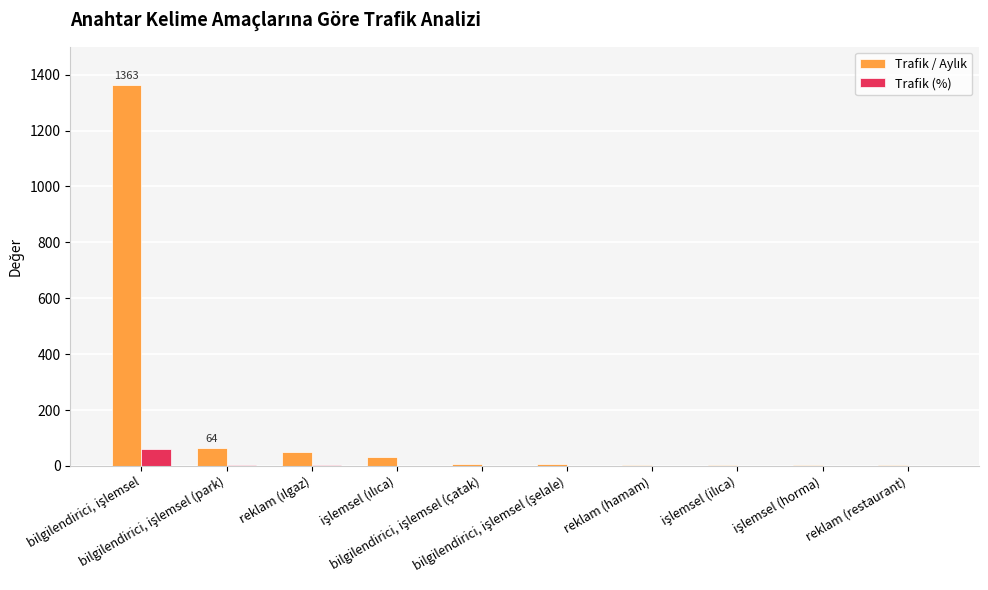

Are the bars horizontal?

No